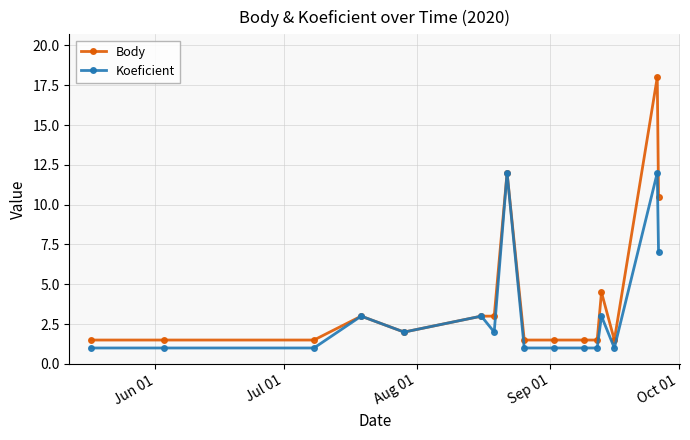

What are all the series names shown in the legend?

Body, Koeficient